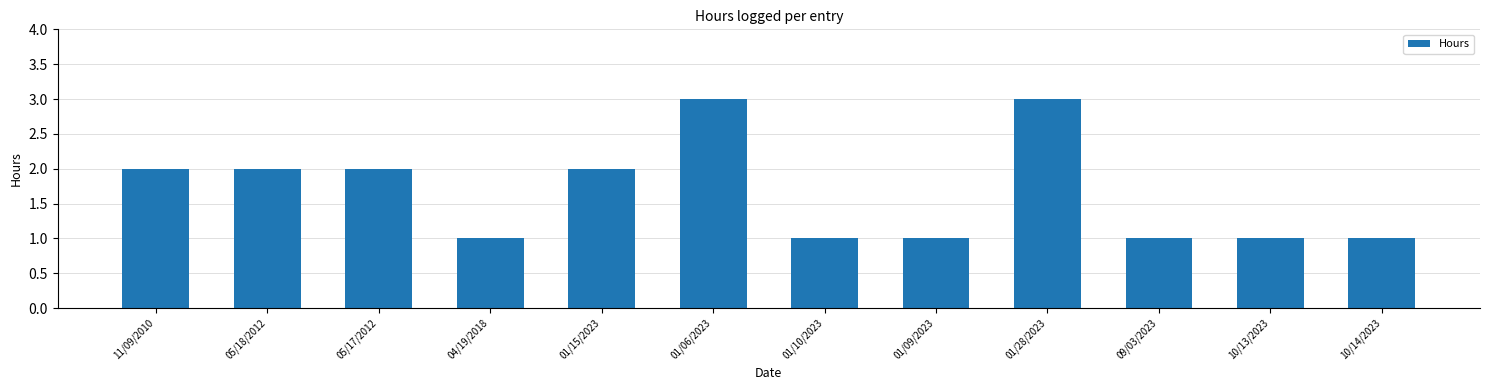

What is the maximum value shown in the chart?

3